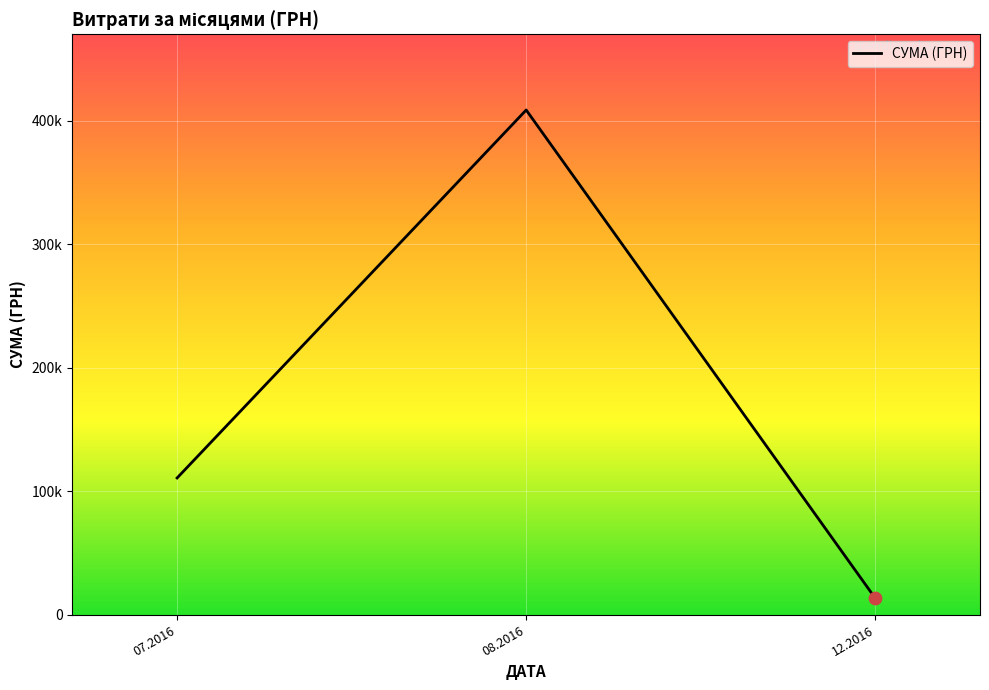

Which has a higher value, 12.2016 or 08.2016?

08.2016